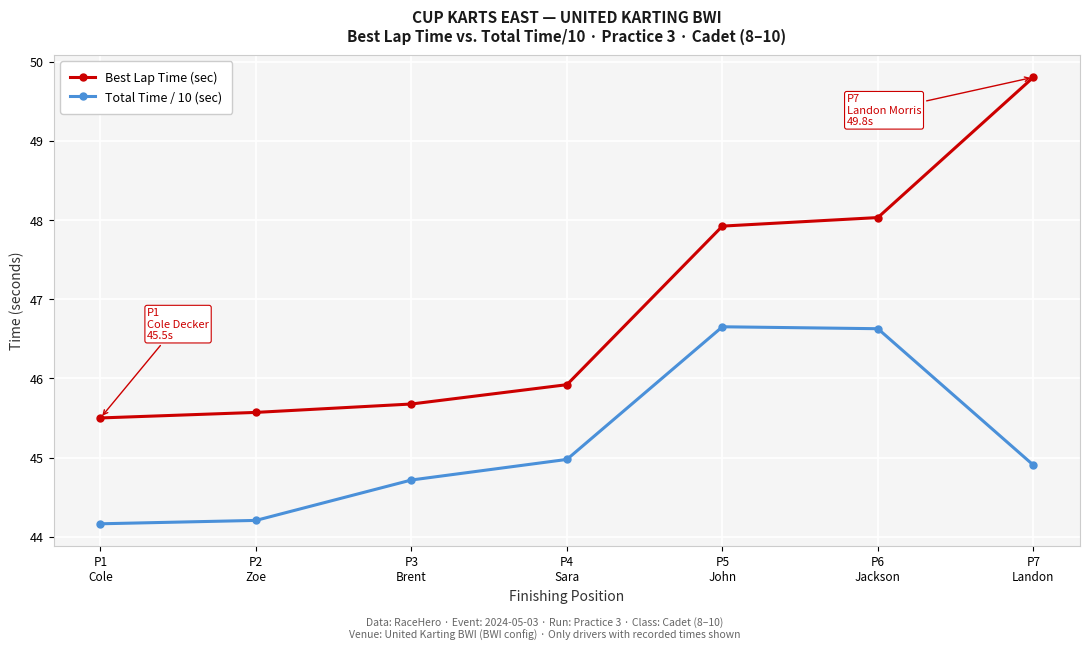

What position from the left is P4
Sara?

4